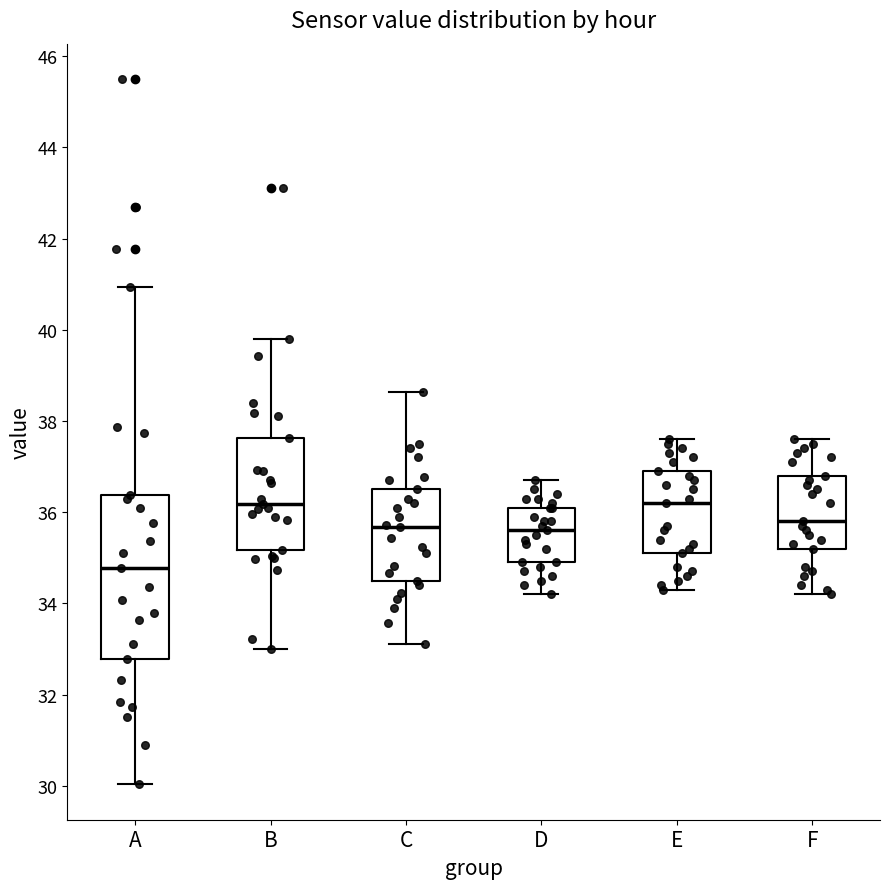

Reading left to right, read every box against the y-axis: the position of its median line, the range the box covers, and the ends of its whiskers. The values are not printed on the chart, so give them approximately, as read against the axis.

A: median 34.8, box 32.8 to 36.4, whiskers 30.0 to 41.0
B: median 36.2, box 35.2 to 37.6, whiskers 33.0 to 39.8
C: median 35.6, box 34.6 to 36.6, whiskers 33.2 to 38.6
D: median 35.6, box 35.0 to 36.2, whiskers 34.2 to 36.8
E: median 36.2, box 35.2 to 37.0, whiskers 34.4 to 37.6
F: median 35.8, box 35.2 to 36.8, whiskers 34.2 to 37.6